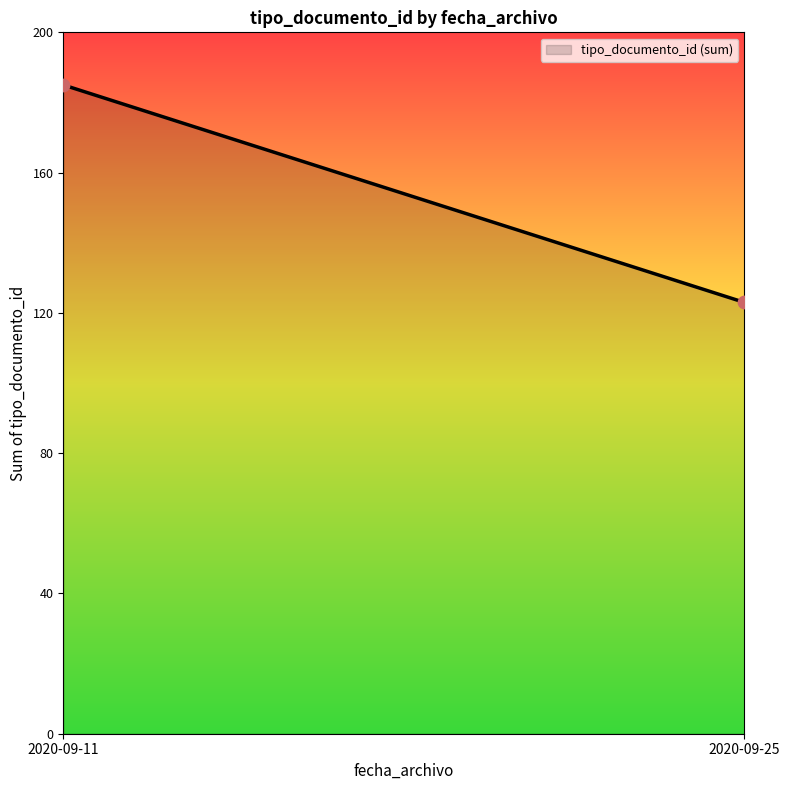

What is the range of Y values (max minus min)?

62